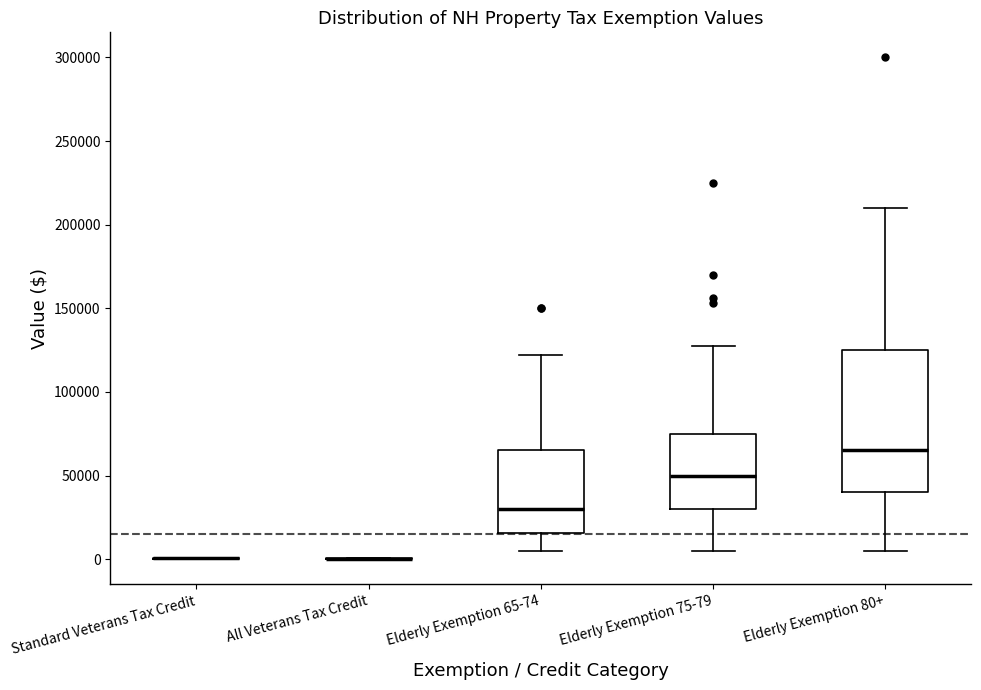

Which box is the tallest, from its lower edge to its upper edge?

Elderly Exemption 80+